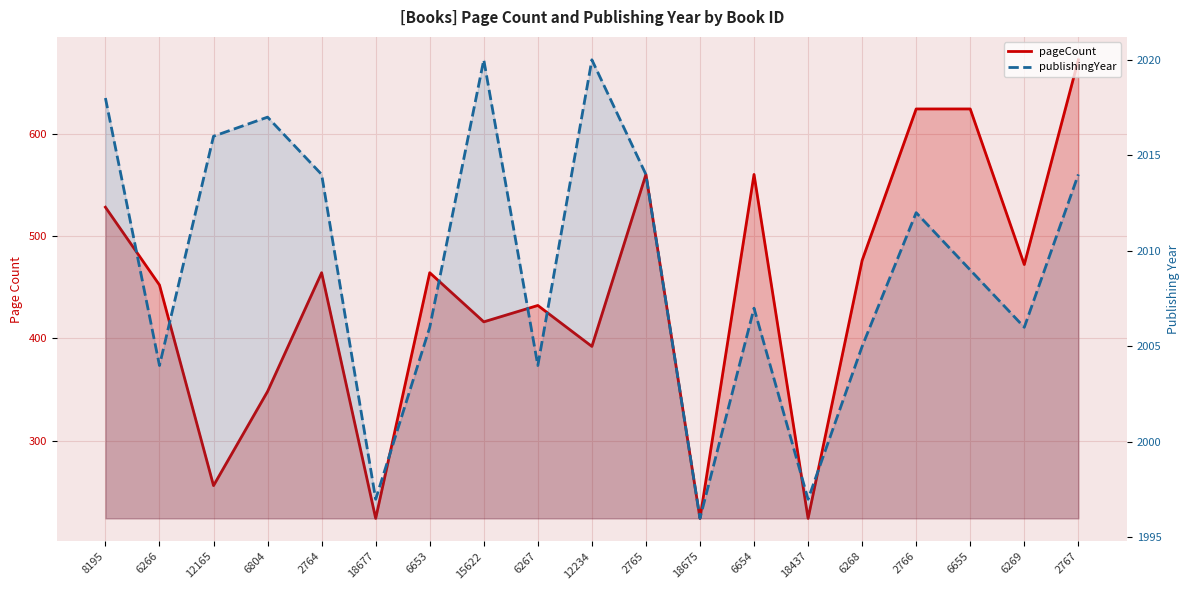

Reading left to right, list all the values displayed in this chart.

pageCount: 528	452	256	348	464	224	464	416	432	392	560	224	560	224	476	624	624	472	672
publishingYear: 2018	2004	2016	2017	2014	1997	2006	2020	2004	2020	2014	1996	2007	1997	2005	2012	2009	2006	2014